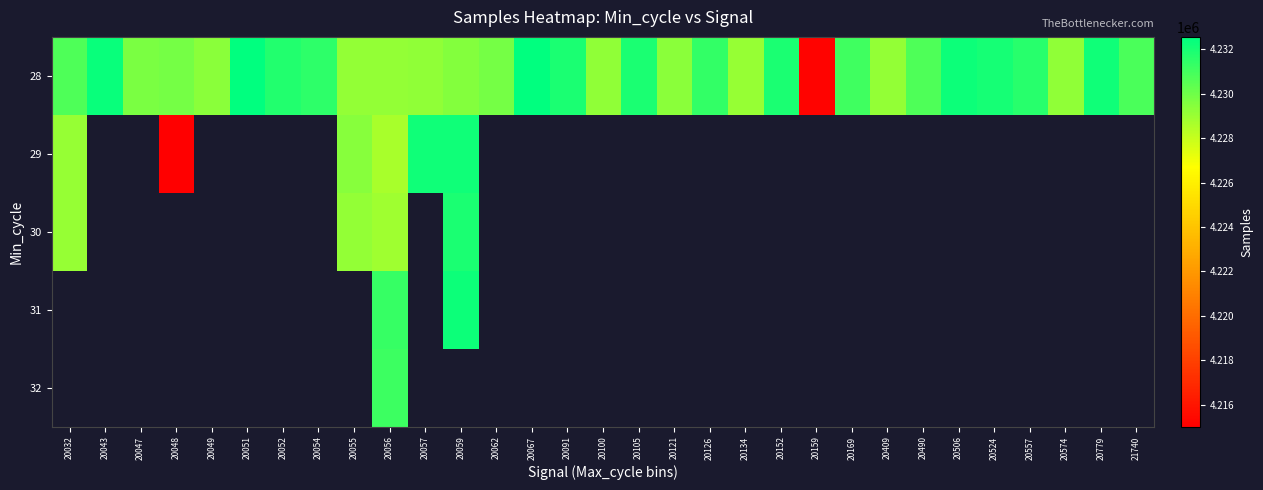

How many values in 32 are above zero?

1